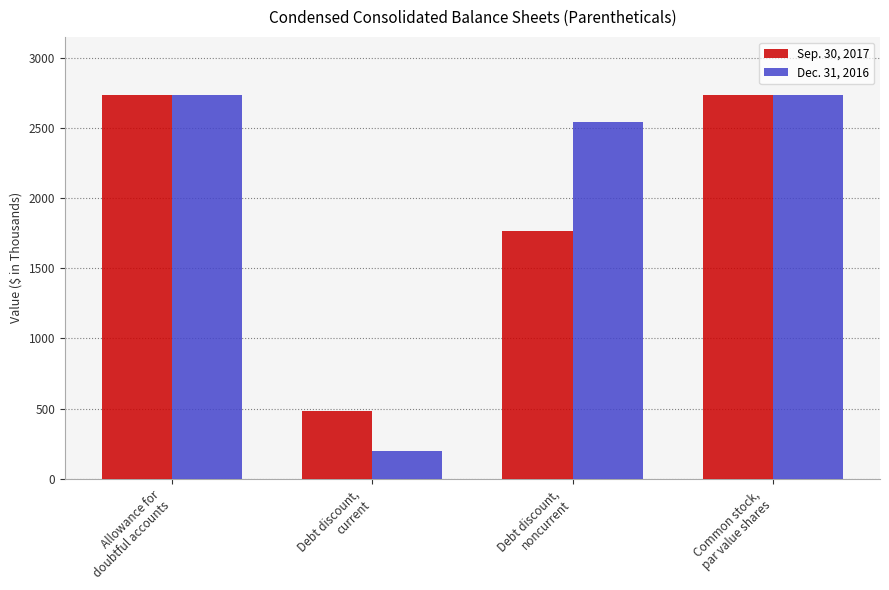

What is the maximum value shown in the chart?

2738